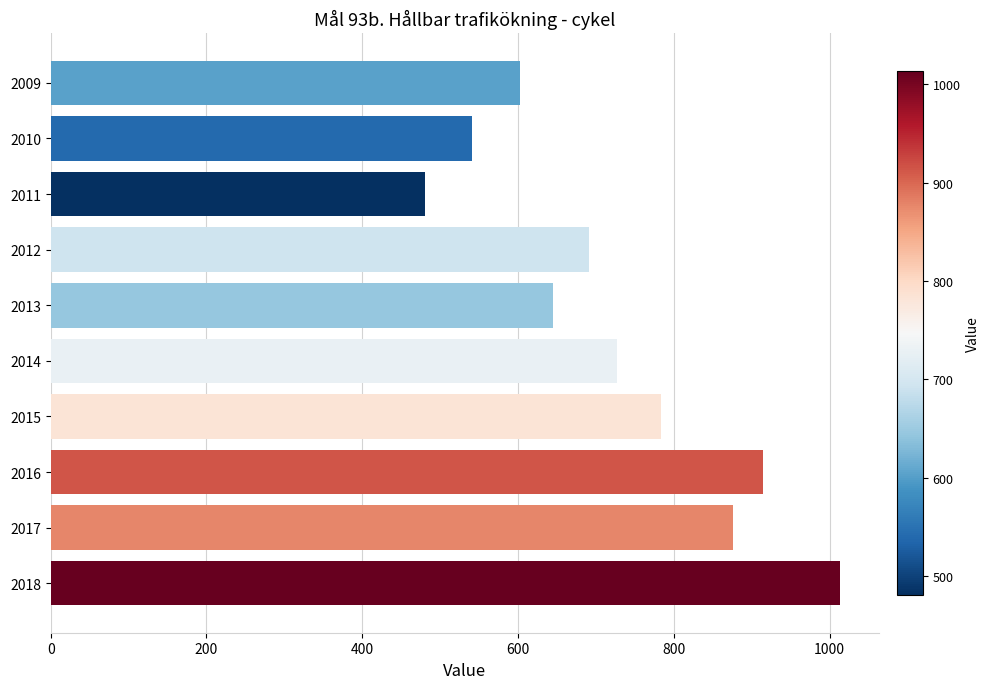

List the labels in order of value, smallest first.

2011, 2010, 2009, 2013, 2012, 2014, 2015, 2017, 2016, 2018